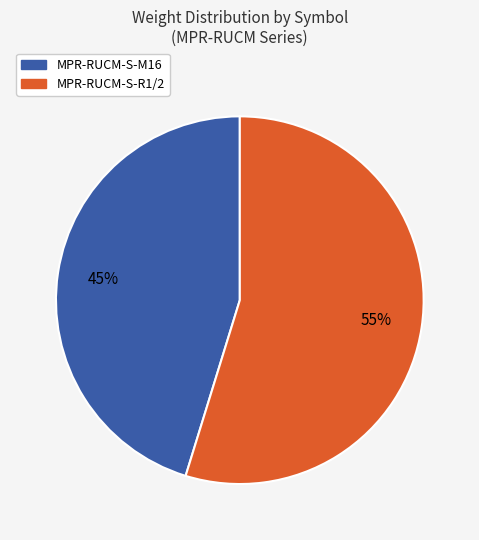

Is MPR-RUCM-S-M16 the majority of the pie?

No